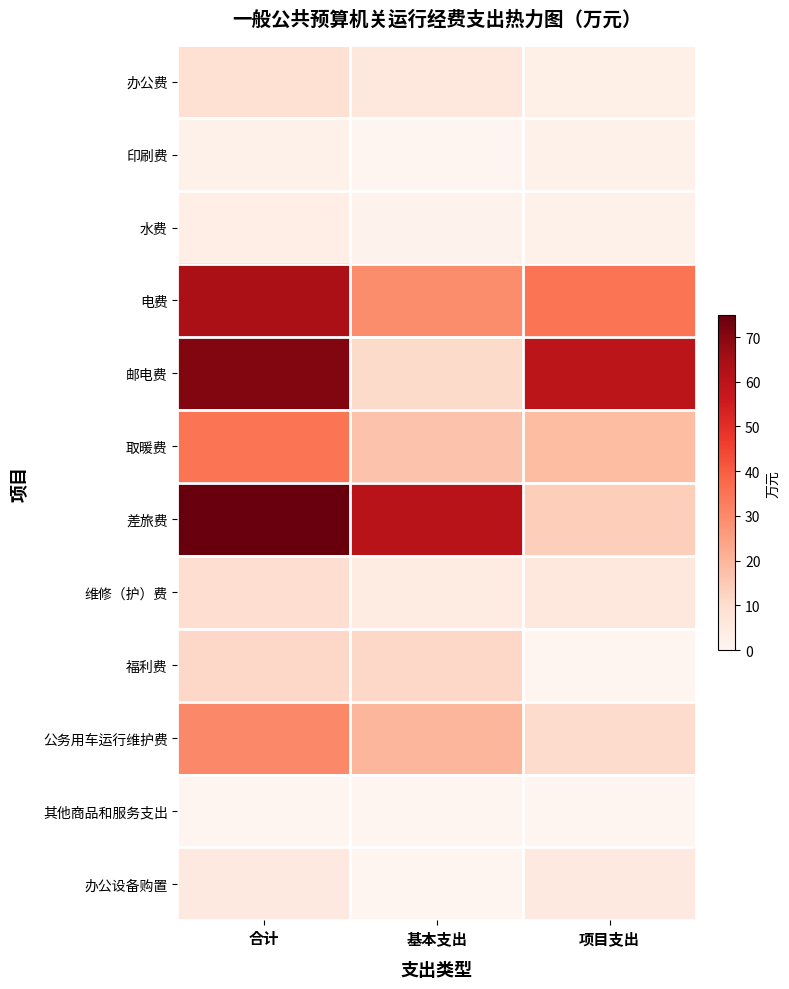

At which category is the sum across all series the highest?

合计